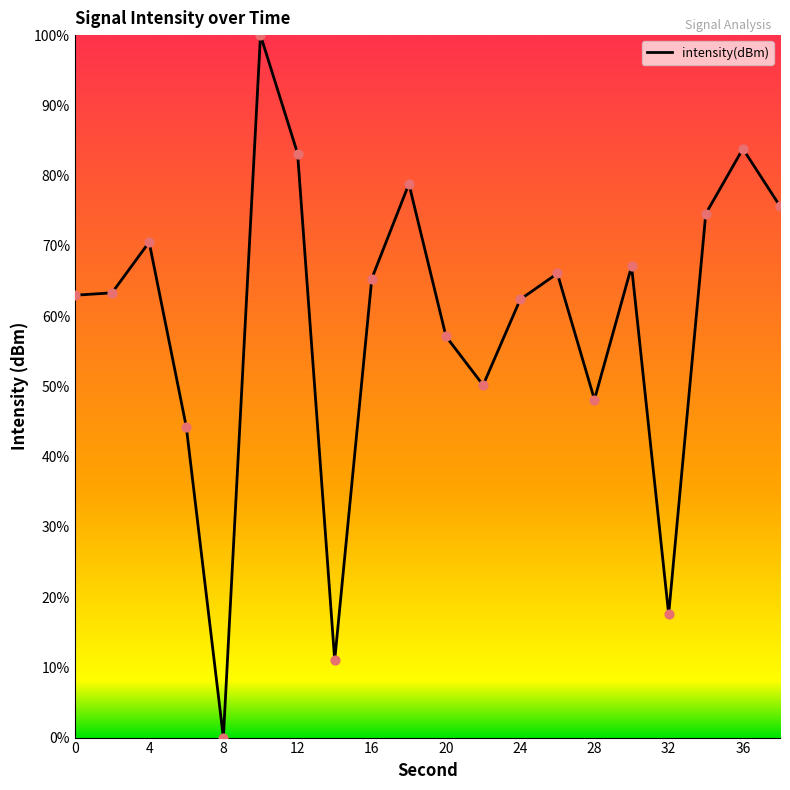

What is the difference between the maximum and minimum values?

100.0